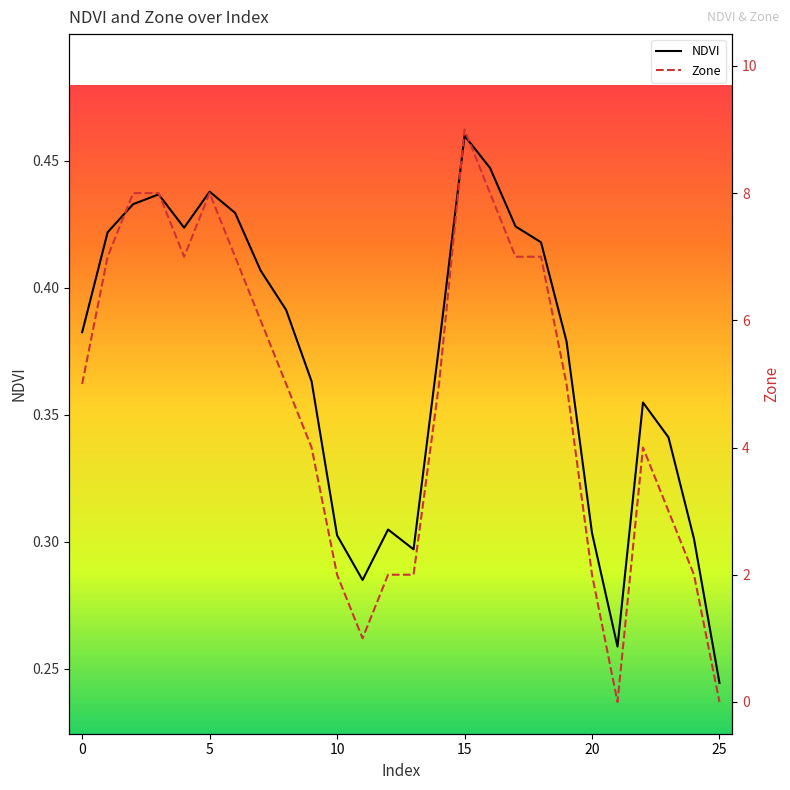

List the series in order of their overall mean, highest first.

Zone, NDVI